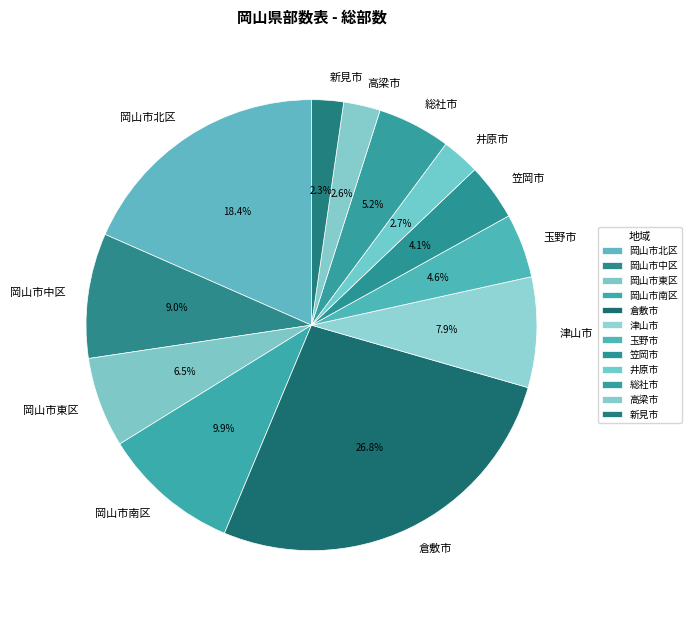

What is the ratio of the value at 岡山市北区 to the value at 総社市?

3.5